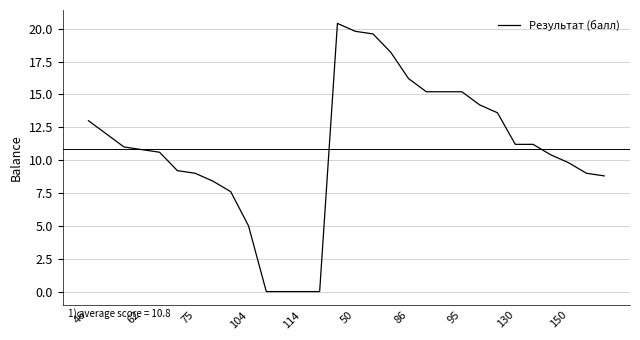

Does the chart display data point markers on the line(s)?

No